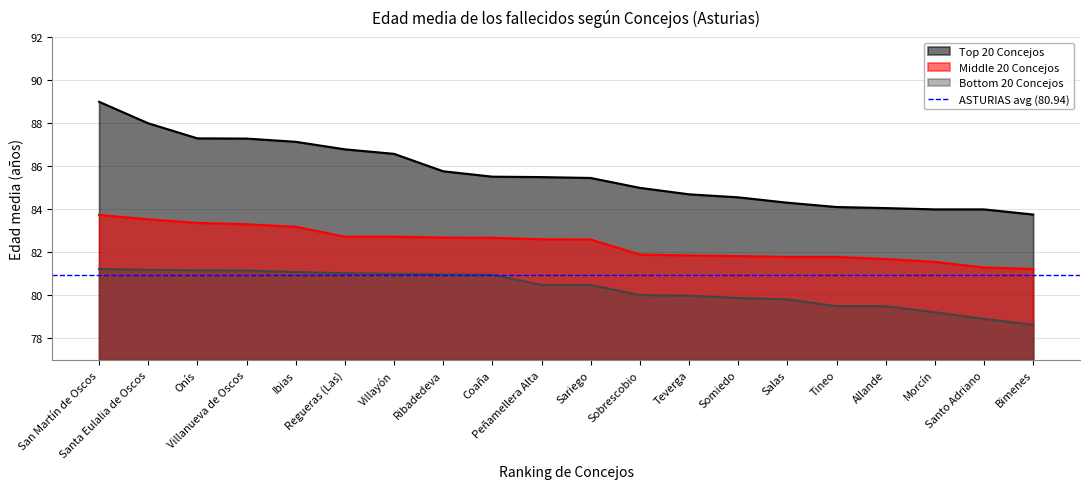

Rank the series at Morcín from highest to lowest value.

Top 20 Concejos, Middle 20 Concejos, Bottom 20 Concejos